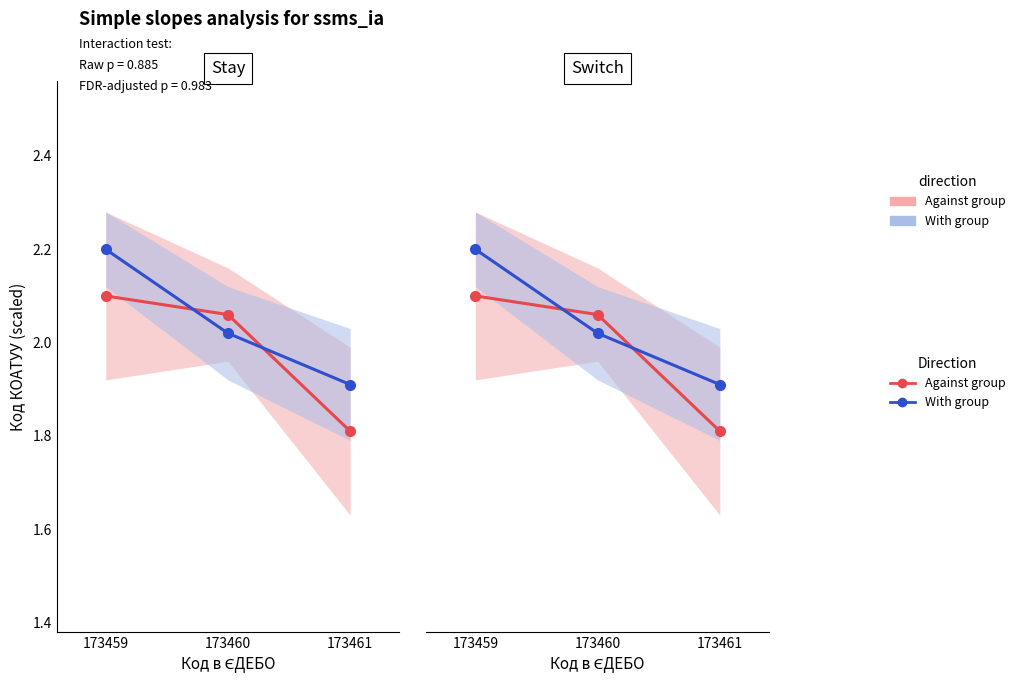

Reading right to left, list all the values displayed in this chart.

Against group: 173461=1.8	173460=2.1	173459=2.1
With group: 173461=1.9	173460=2.0	173459=2.2